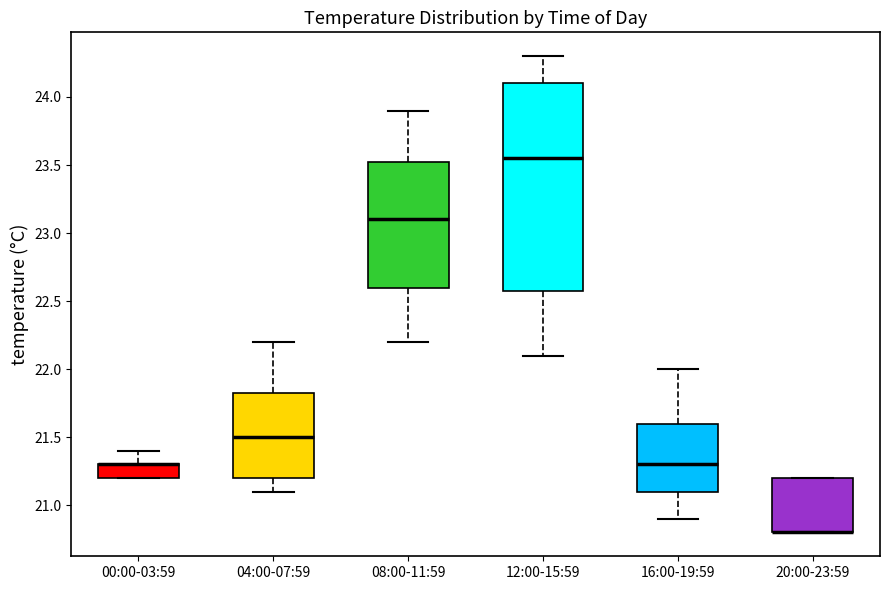

Where is the upper edge of the box for 00:00-03:59 on the y-axis? The values are not printed on the chart, so give them approximately, as read against the axis.

21.30